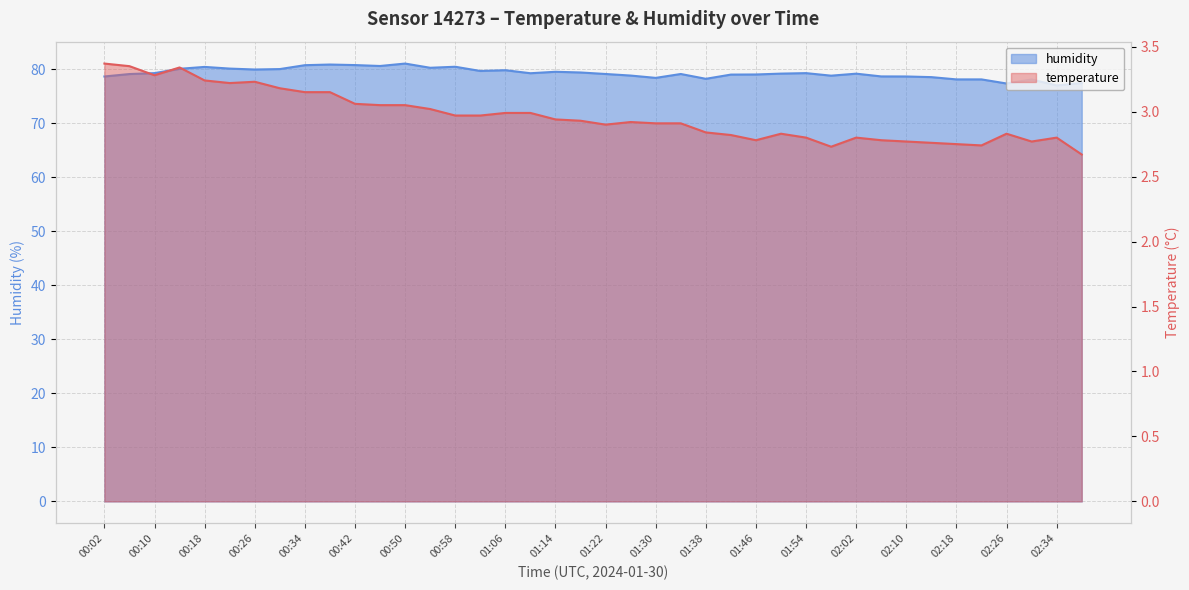

Rank the series by their average value, from lowest to highest.

temperature, humidity